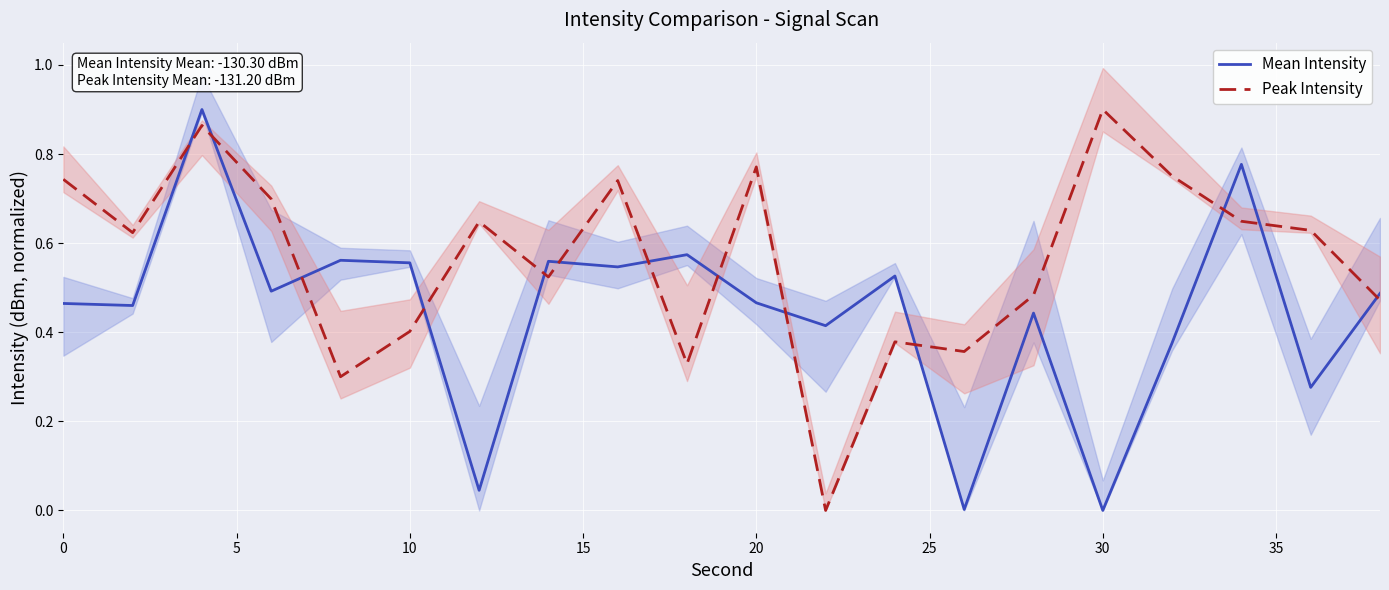

List the series in order of their overall mean, lowest first.

Mean Intensity, Peak Intensity